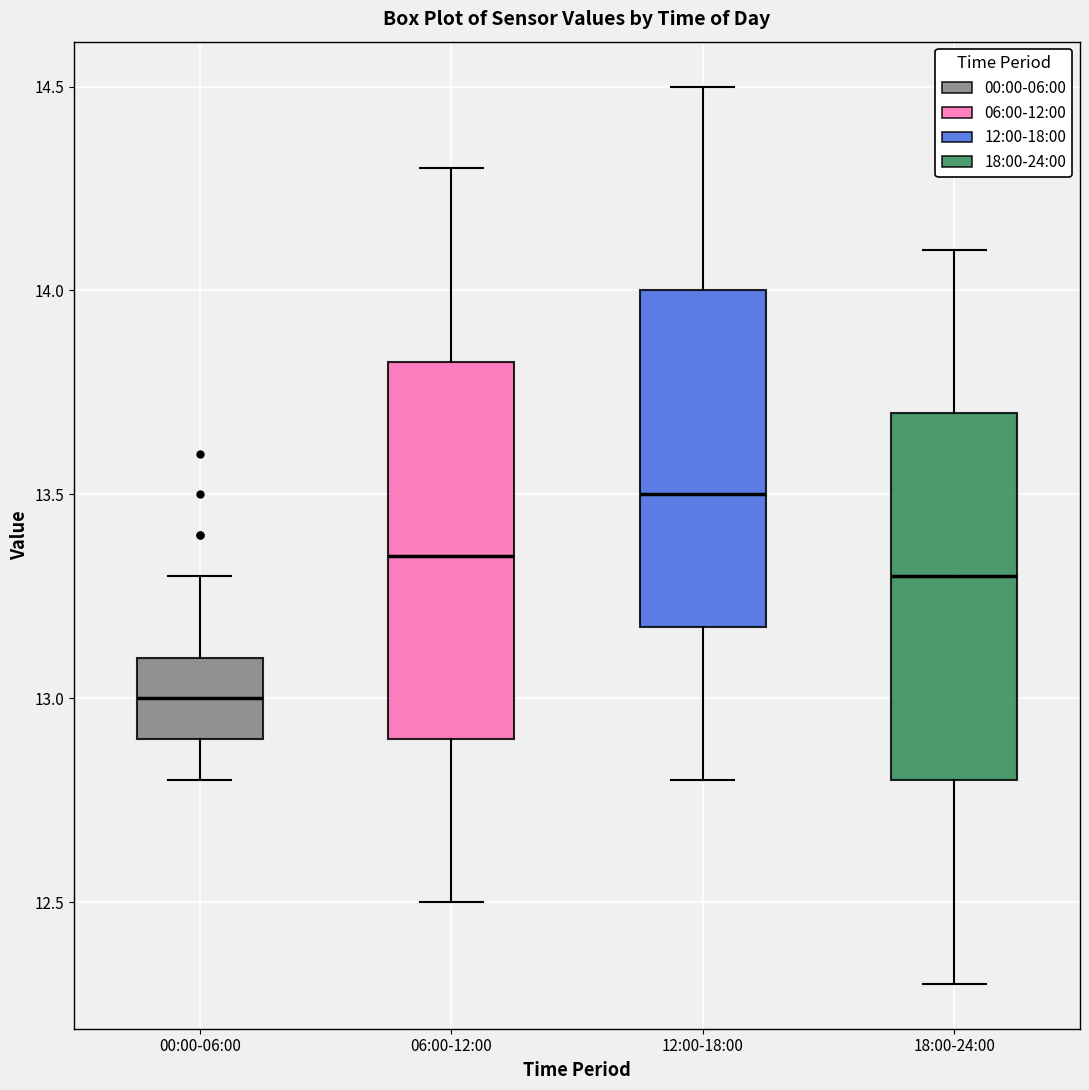

Reading left to right, transcribe this box plot: for each box, give where its median line is, the range the box spans, and where its two whiskers end, as read against the y-axis. The values are not printed on the chart, so give them approximately, as read against the axis.

00:00-06:00: median 13.00, box 12.90 to 13.10, whiskers 12.80 to 13.30
06:00-12:00: median 13.35, box 12.90 to 13.85, whiskers 12.50 to 14.30
12:00-18:00: median 13.50, box 13.20 to 14.00, whiskers 12.80 to 14.50
18:00-24:00: median 13.30, box 12.80 to 13.70, whiskers 12.30 to 14.10